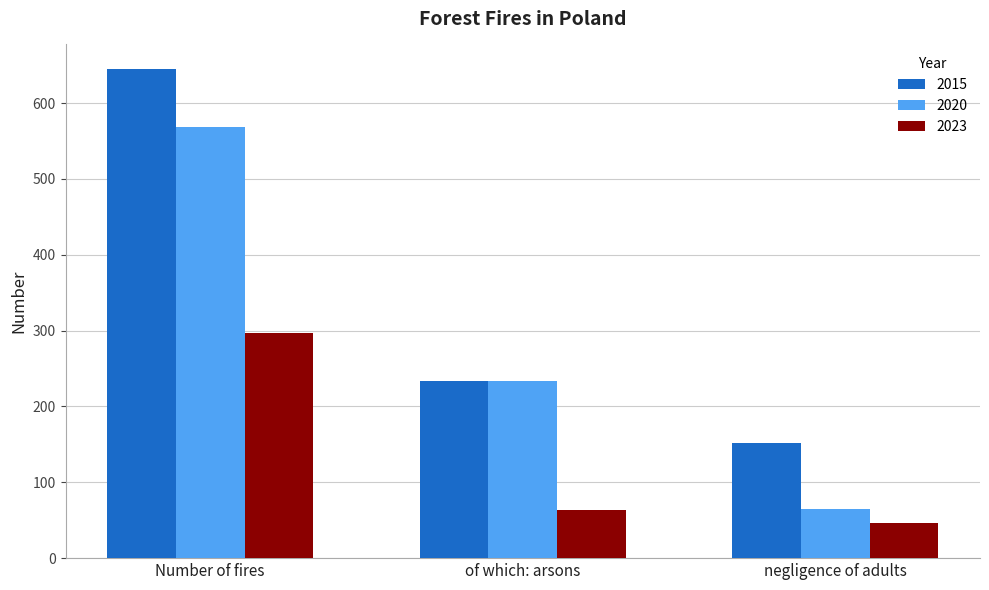

Is the value of 2020 at Number of fires greater than the value of 2015 at Number of fires?

No